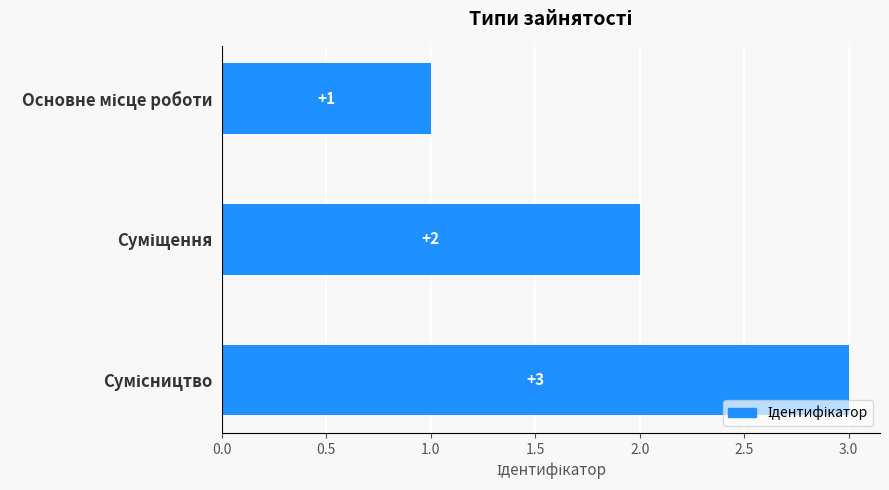

How many values are below 2?

1